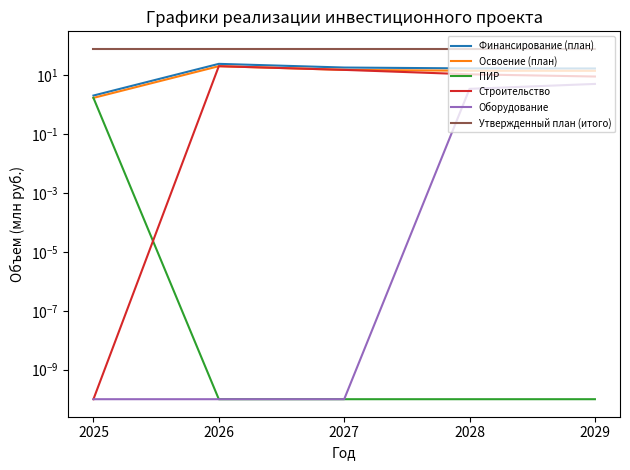

True or false: Утвержденный план (итого) has more than 2 points higher than both neighbors.

False